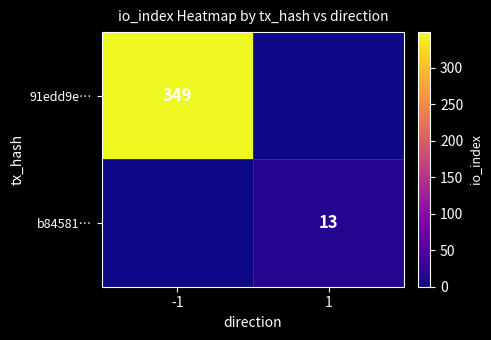

Is the value of b84581… at 1 greater than the value of 91edd9e… at -1?

No